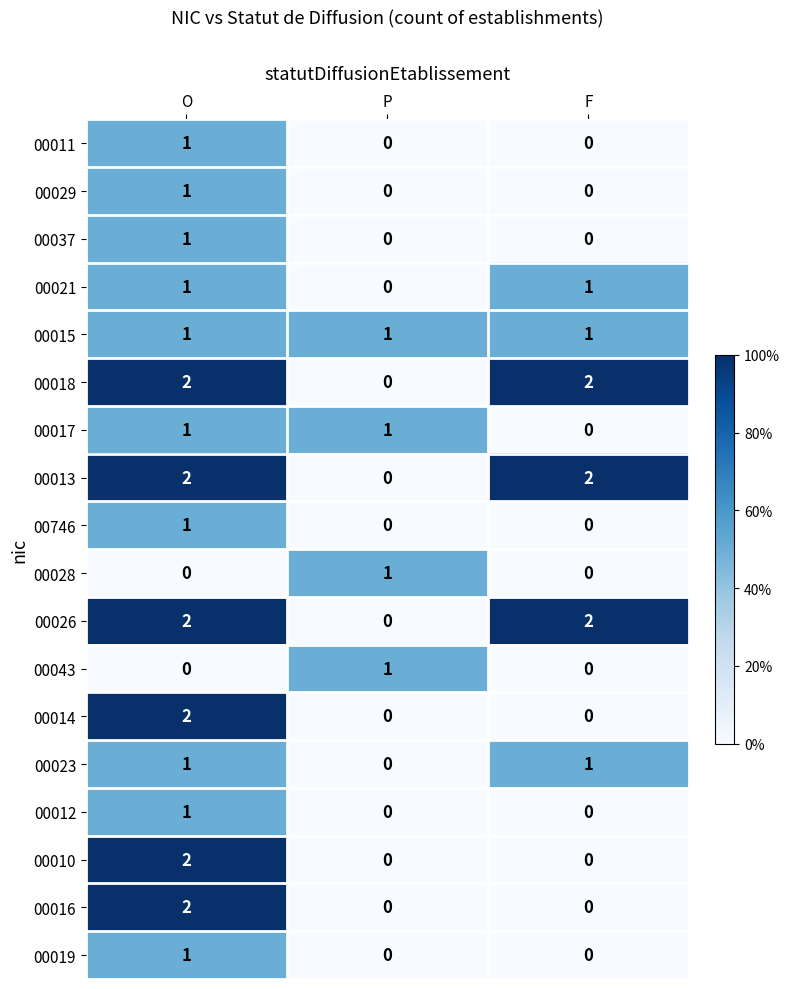

At which label is 00017 closest to 0?

F